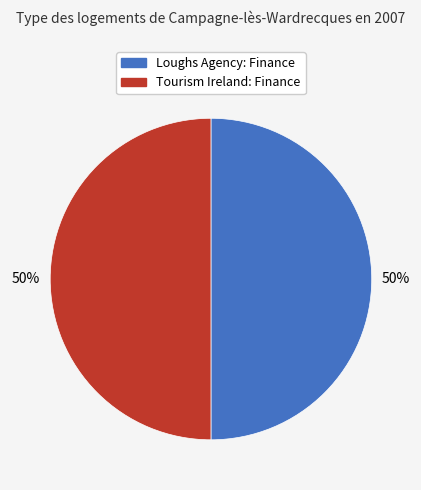

Is it true that Loughs Agency: Finance is 62% of the pie?

False